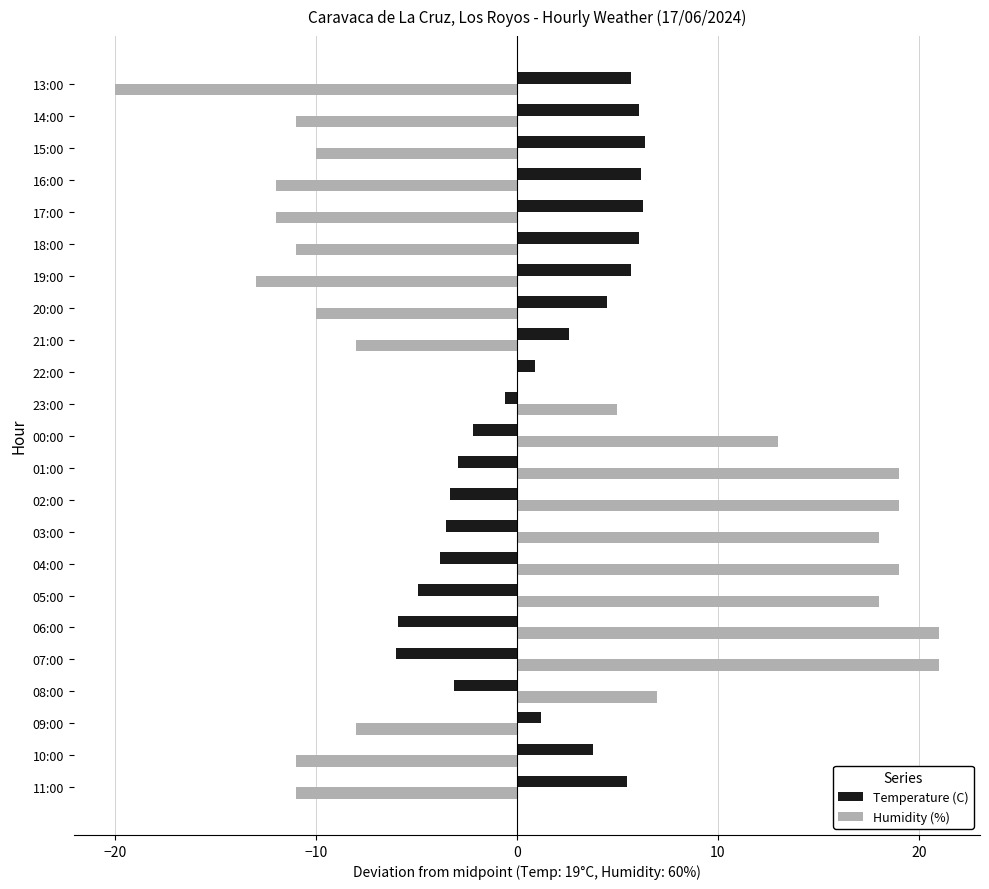

What is the sum of all Humidity (%) values?

23.0